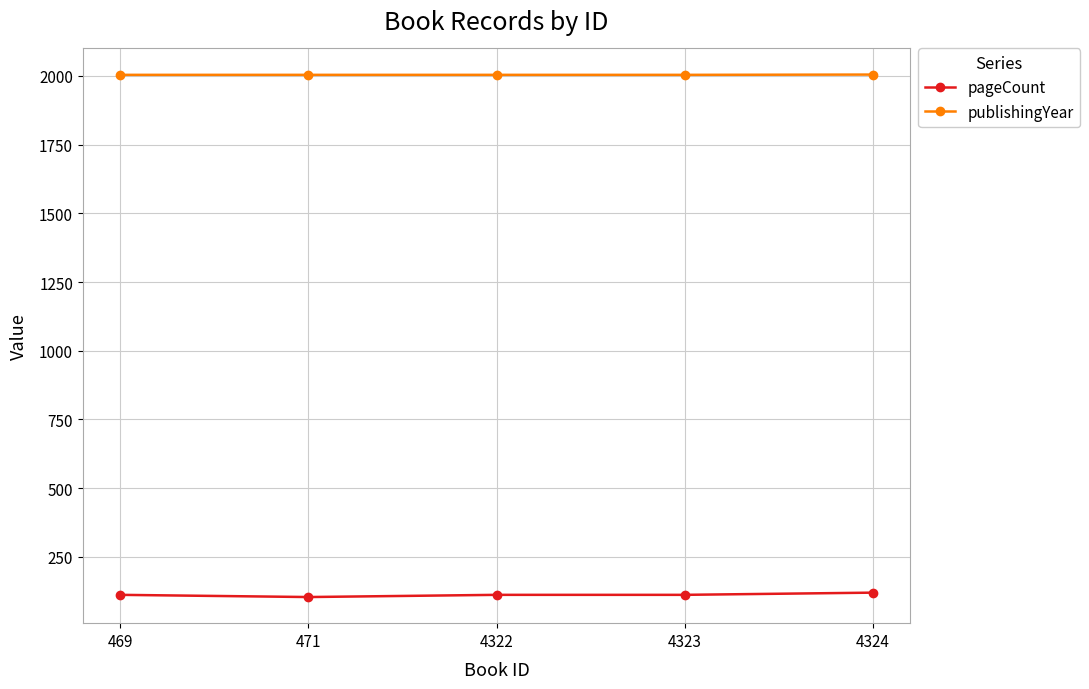

What is the average value of the pageCount series?

112